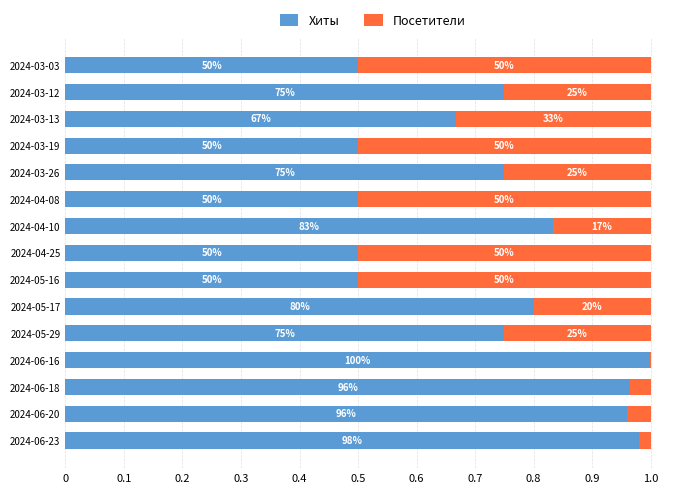

What are all the series names shown in the legend?

Хиты, Посетители